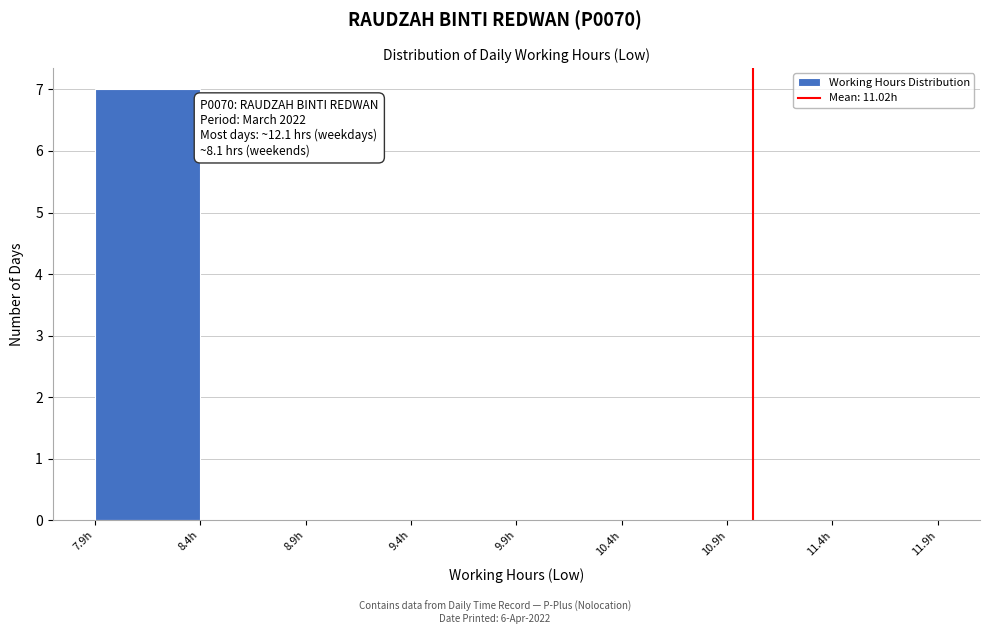

Which range on the x-axis has the tallest bar?

7.9 to 8.4